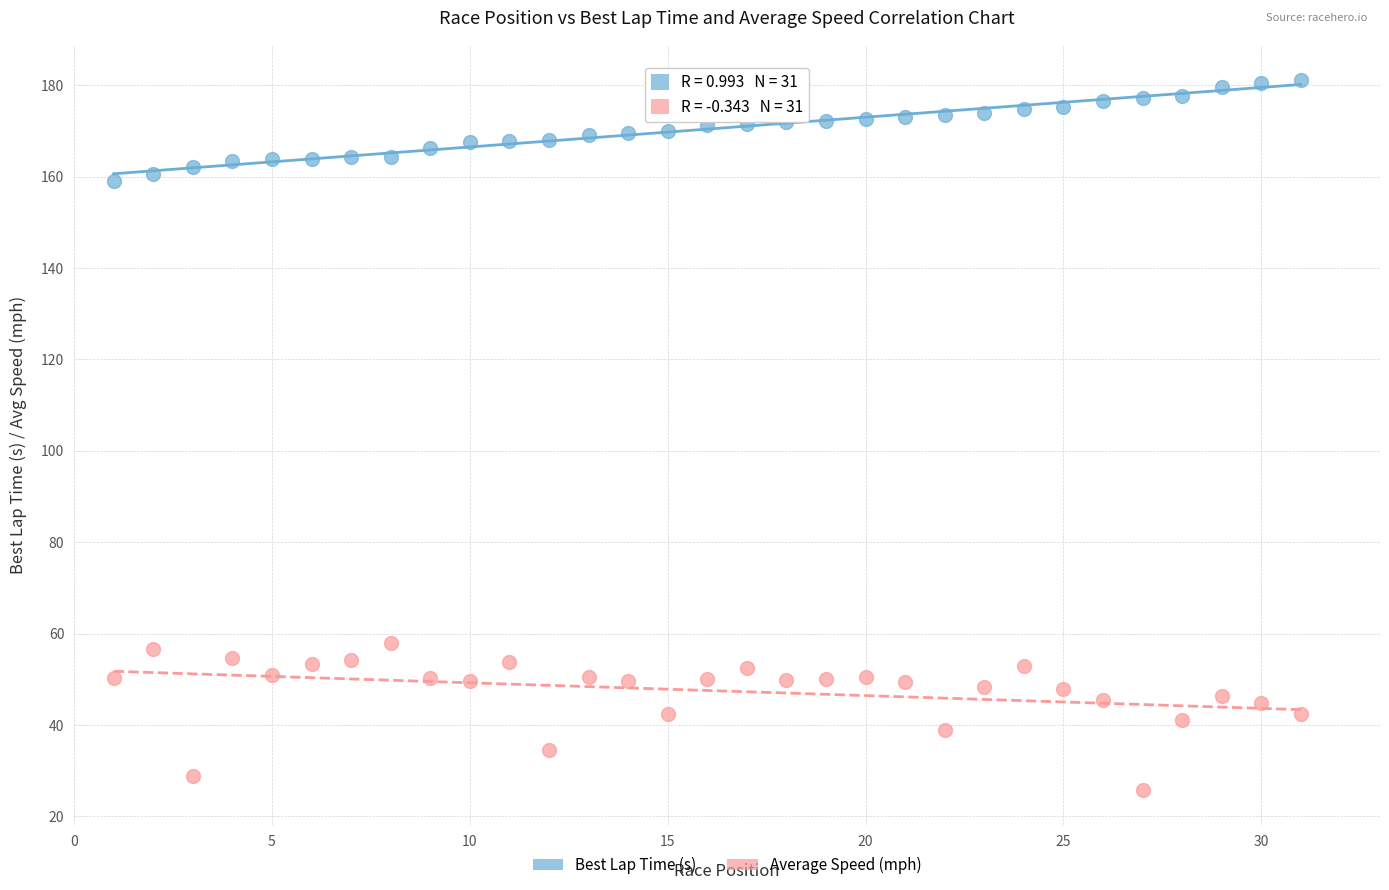

Which series has the largest Y range (max minus min)?

Average Speed (mph)